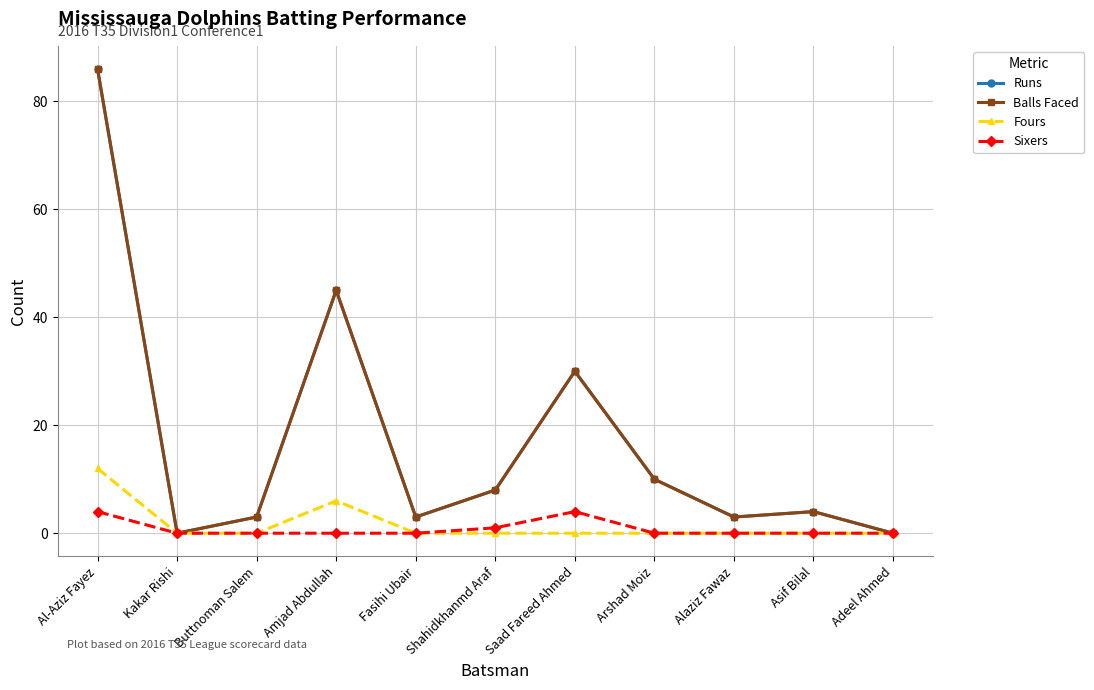

Reading left to right, list all the values displayed in this chart.

Runs: Al-Aziz Fayez=86	Kakar Rishi=0	Buttnoman Salem=3	Amjad Abdullah=45	Fasihi Ubair=3	Shahidkhanmd Araf=8	Saad Fareed Ahmed=30	Arshad Moiz=10	Alaziz Fawaz=3	Asif Bilal=4	Adeel Ahmed=0
Balls Faced: Al-Aziz Fayez=86	Kakar Rishi=0	Buttnoman Salem=3	Amjad Abdullah=45	Fasihi Ubair=3	Shahidkhanmd Araf=8	Saad Fareed Ahmed=30	Arshad Moiz=10	Alaziz Fawaz=3	Asif Bilal=4	Adeel Ahmed=0
Fours: Al-Aziz Fayez=12	Kakar Rishi=0	Buttnoman Salem=0	Amjad Abdullah=6	Fasihi Ubair=0	Shahidkhanmd Araf=0	Saad Fareed Ahmed=0	Arshad Moiz=0	Alaziz Fawaz=0	Asif Bilal=0	Adeel Ahmed=0
Sixers: Al-Aziz Fayez=4	Kakar Rishi=0	Buttnoman Salem=0	Amjad Abdullah=0	Fasihi Ubair=0	Shahidkhanmd Araf=1	Saad Fareed Ahmed=4	Arshad Moiz=0	Alaziz Fawaz=0	Asif Bilal=0	Adeel Ahmed=0